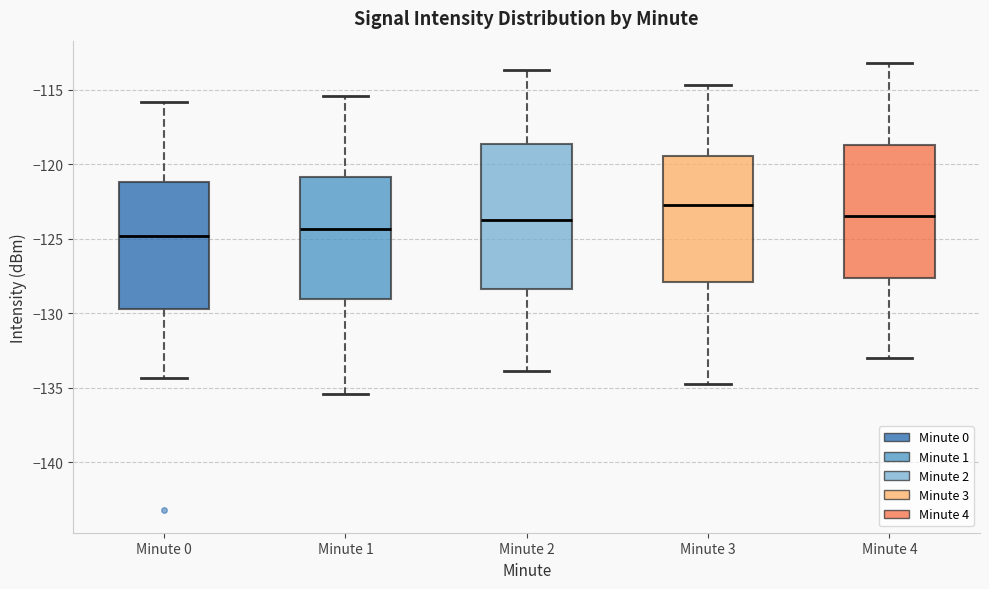

Reading left to right, transcribe this box plot: for each box, give where its median line is, the range the box spans, and where its two whiskers end, as read against the y-axis. The values are not printed on the chart, so give them approximately, as read against the axis.

Minute 0: median -125.0, box -129.5 to -121.0, whiskers -134.5 to -116.0
Minute 1: median -124.5, box -129.0 to -121.0, whiskers -135.5 to -115.5
Minute 2: median -123.5, box -128.5 to -118.5, whiskers -134.0 to -113.5
Minute 3: median -122.5, box -128.0 to -119.5, whiskers -135.0 to -114.5
Minute 4: median -123.5, box -127.5 to -118.5, whiskers -133.0 to -113.0